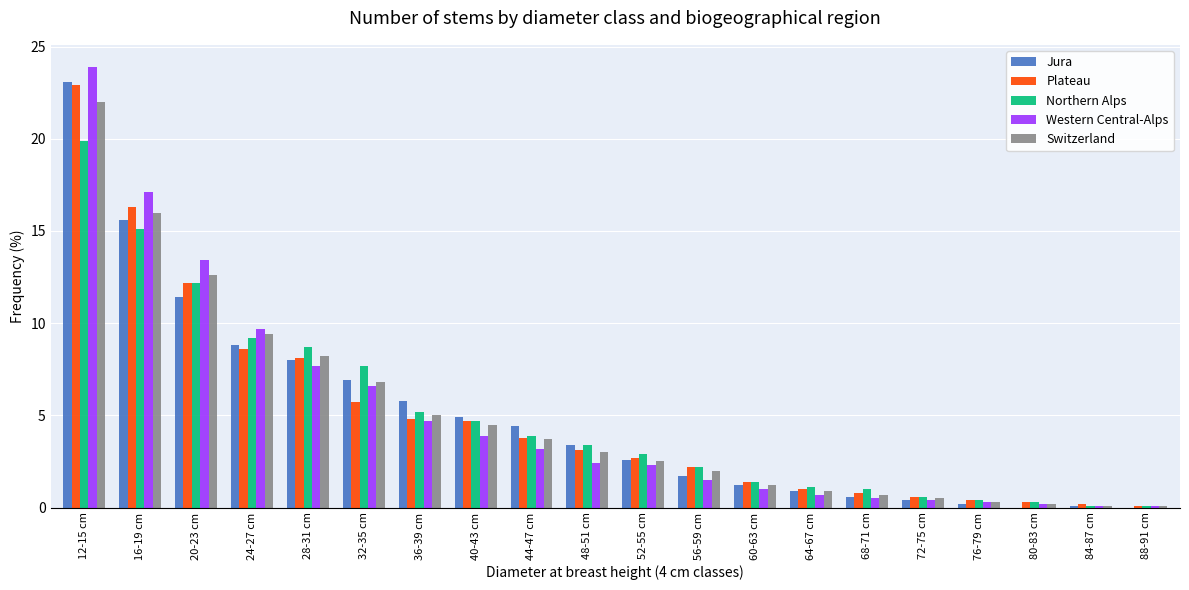

Is it true that Switzerland equals 4.3 at 28-31 cm?

False